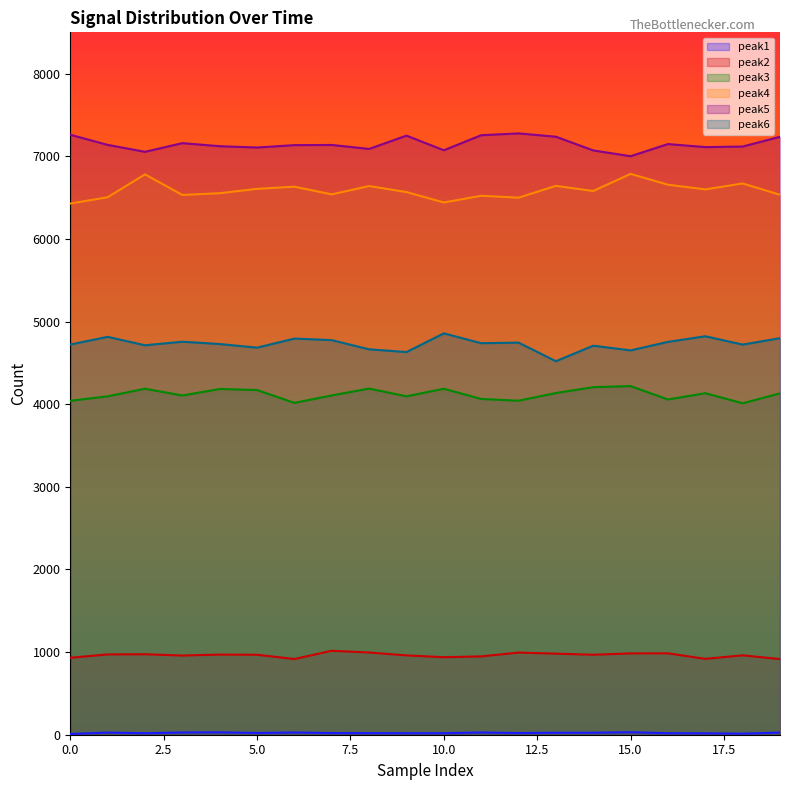

The value of peak3 at 12 is 1869. True or false?

False